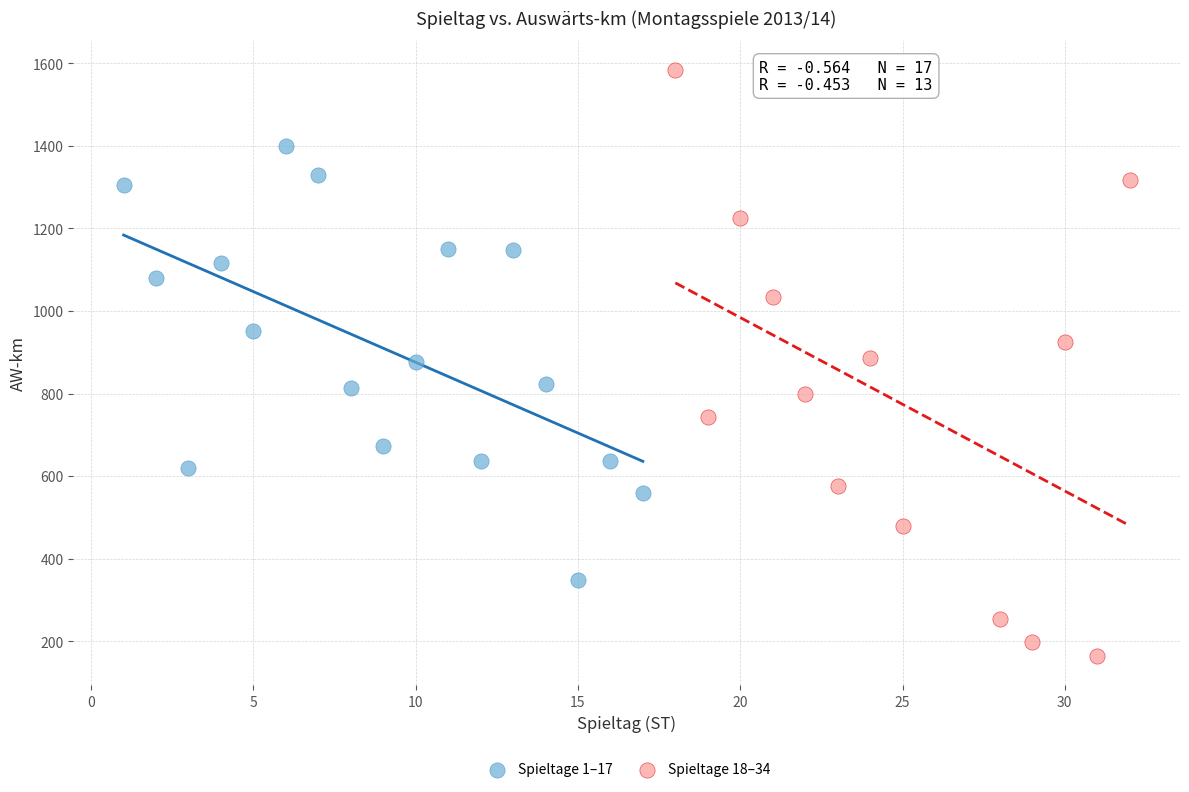

Which series has the largest Y range (max minus min)?

Spieltage 18–34